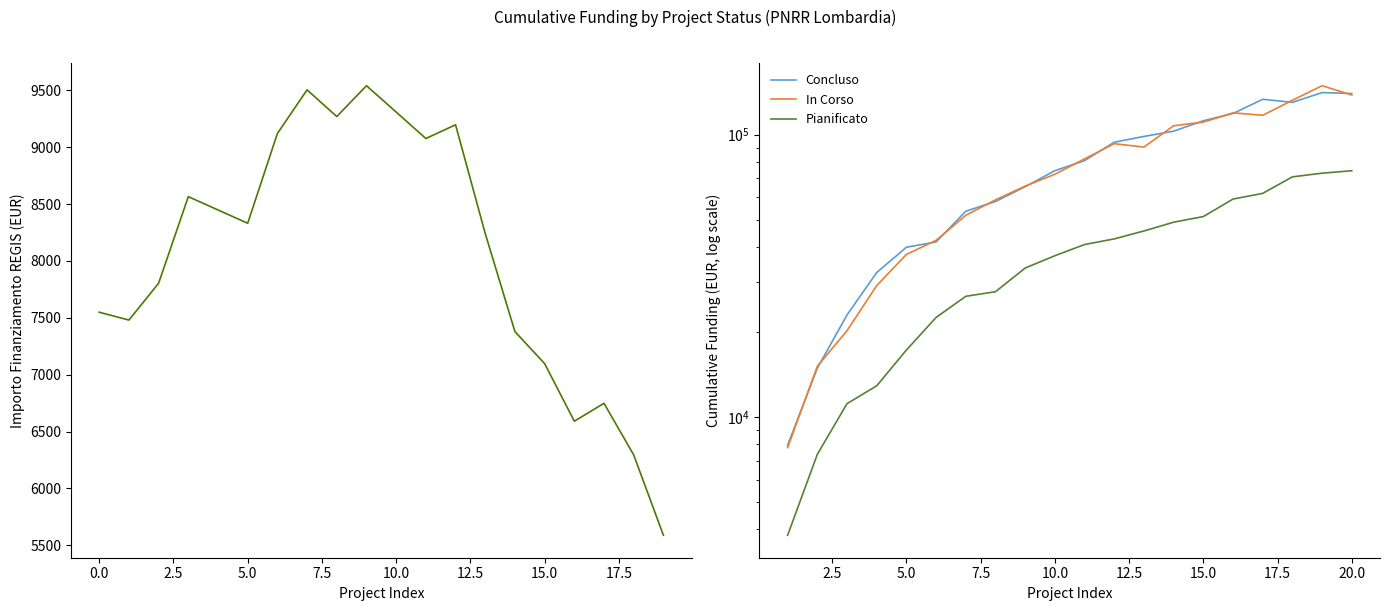

How many lines are shown in the chart?

4